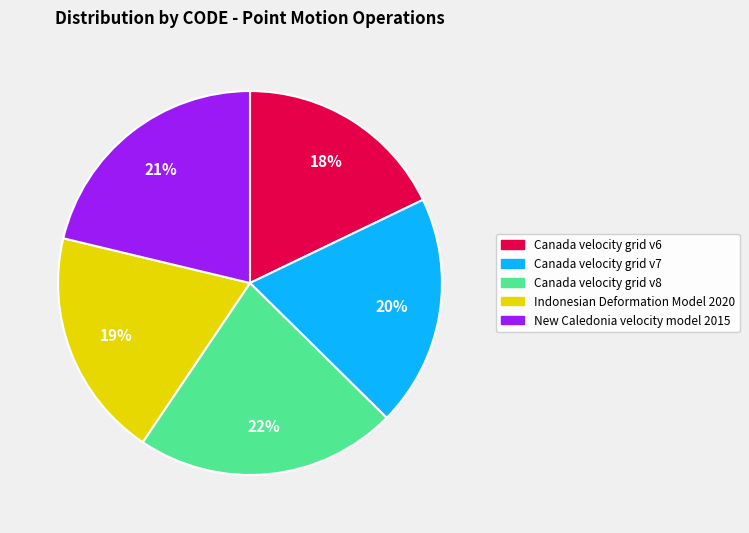

Which slice is the largest?

Canada velocity grid v8